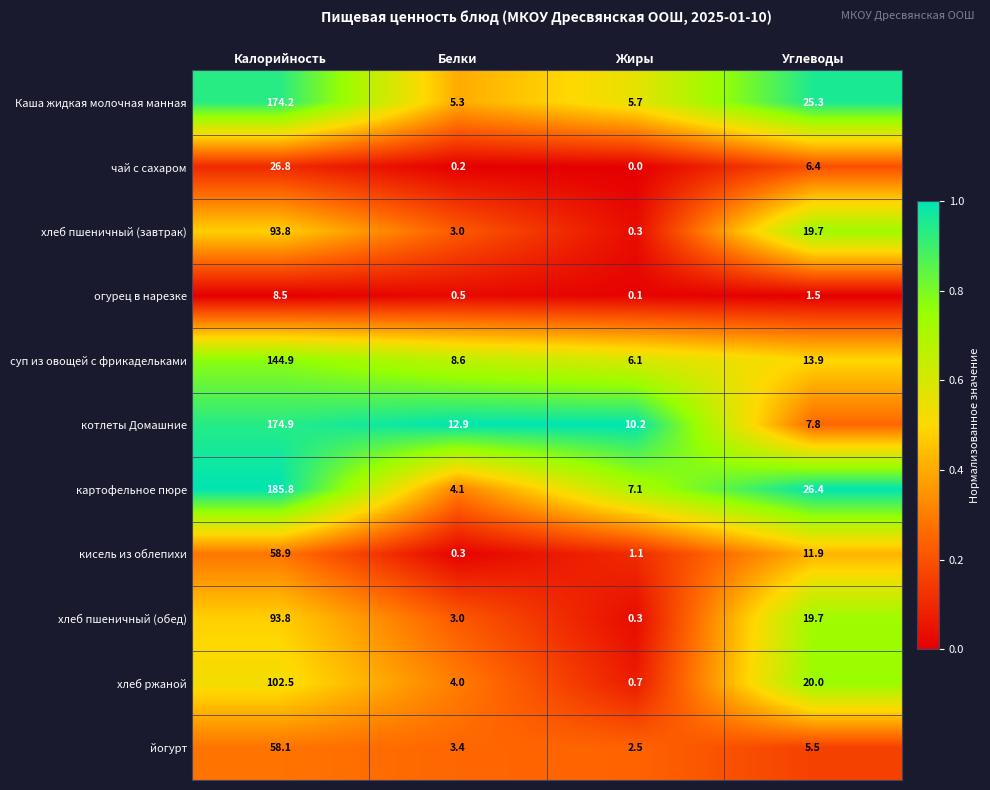

At how many categories does at least one series exceed 0?

4